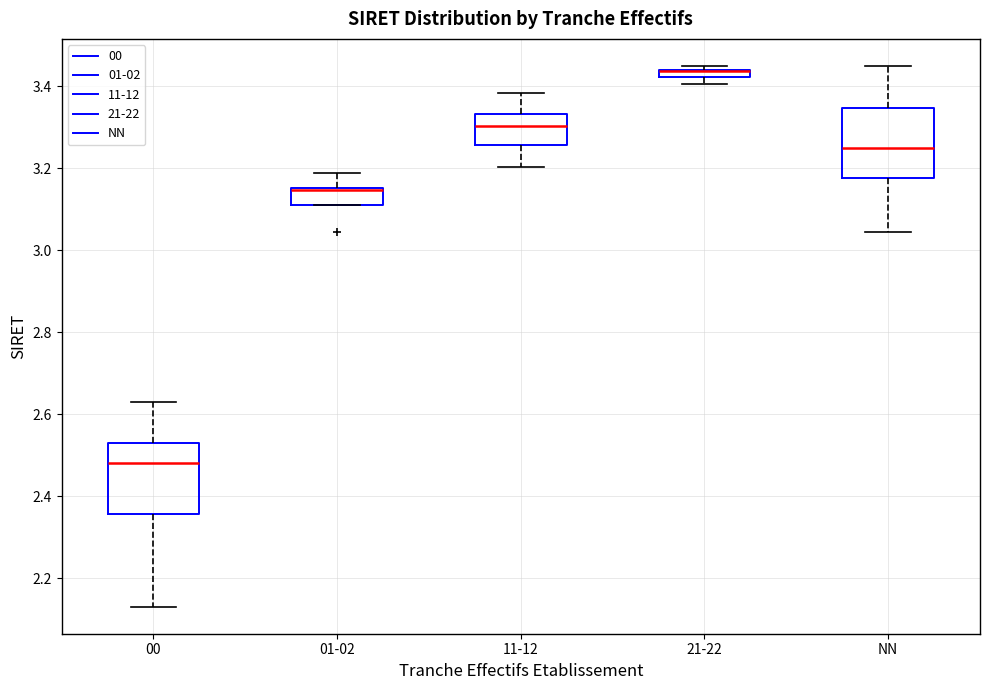

Where does the median line of the box for 11-12 sit on the y-axis? The values are not printed on the chart, so give them approximately, as read against the axis.

3.30